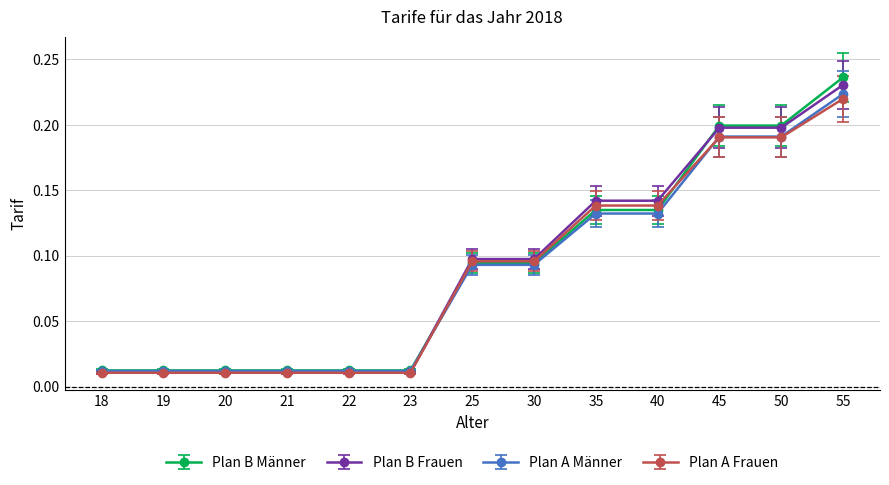

Which series changed the most between 25 and 55?

Plan B Männer